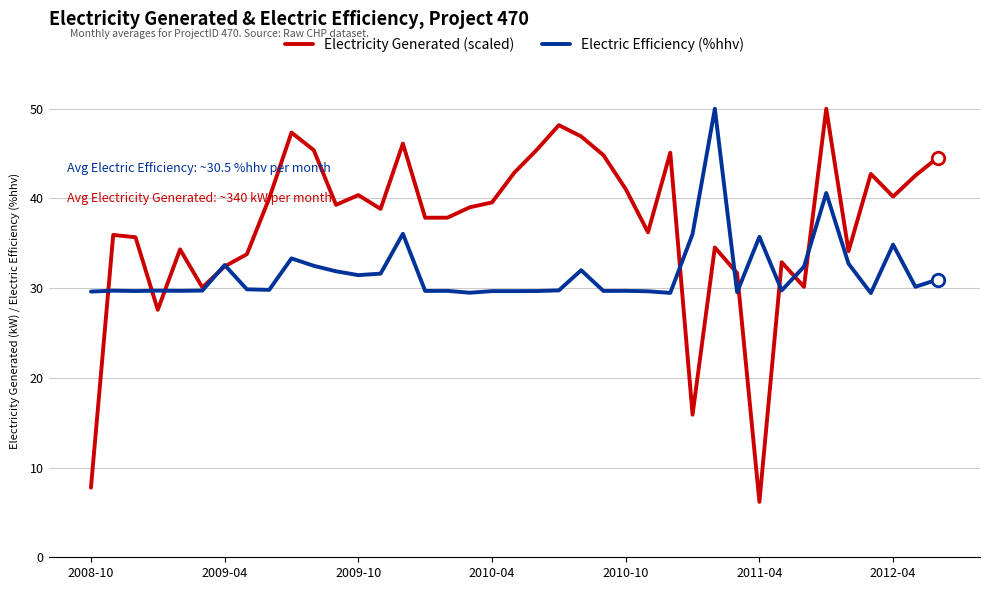

Rank the series by their average value, from highest to lowest.

Electricity Generated (scaled), Electric Efficiency (%hhv)